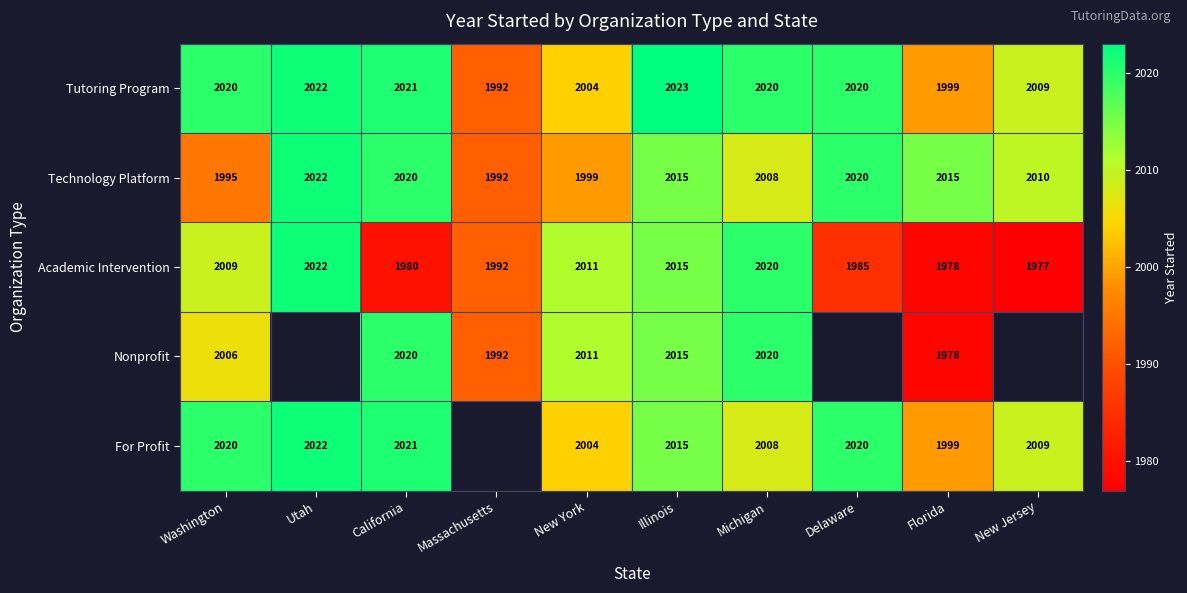

What is the sum of the Technology Platform values at Michigan and Massachusetts?

4000